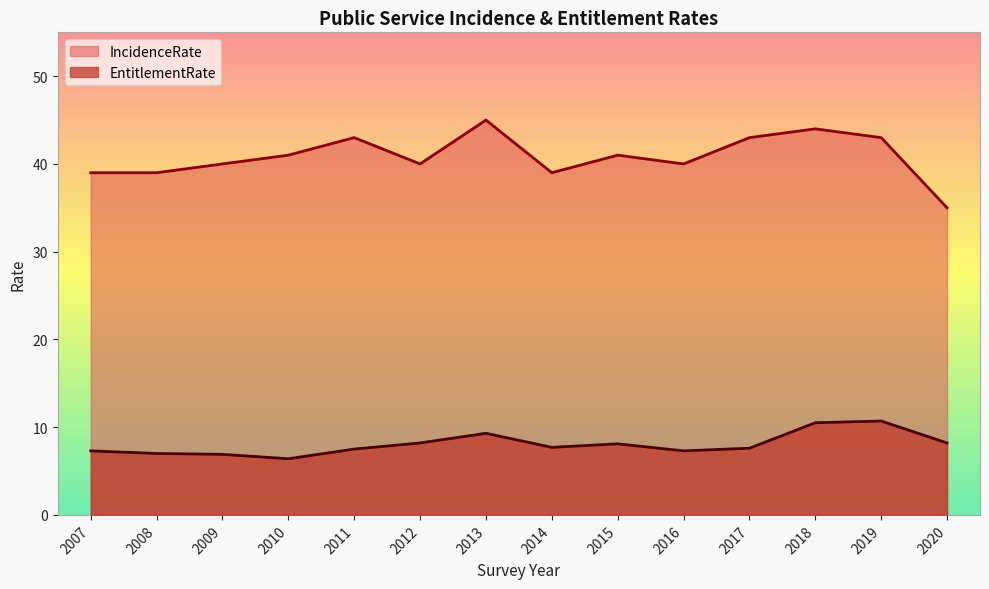

What is the minimum value for EntitlementRate?

6.4